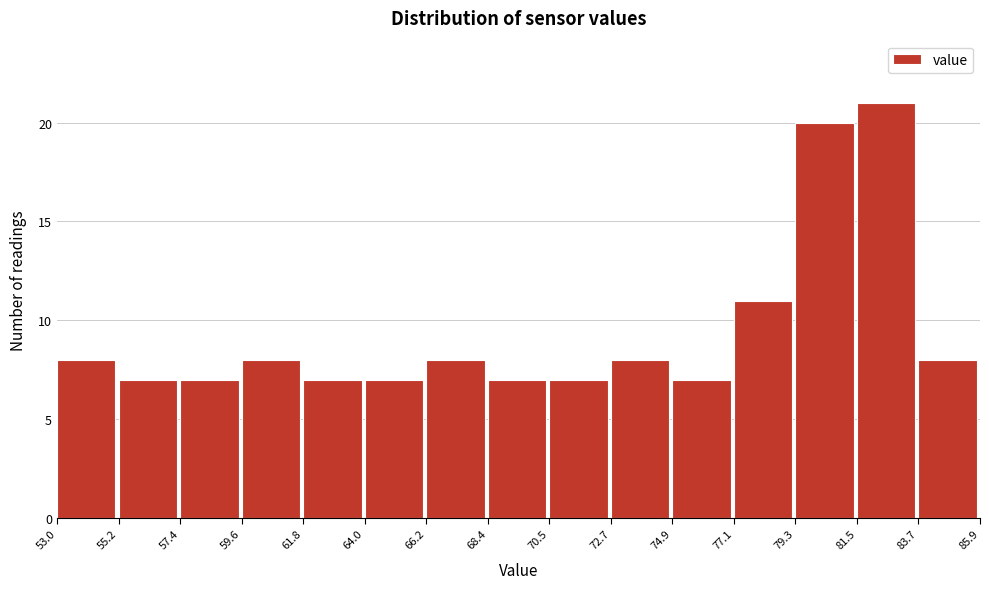

Which range on the x-axis has the tallest bar?

81.5 to 83.7